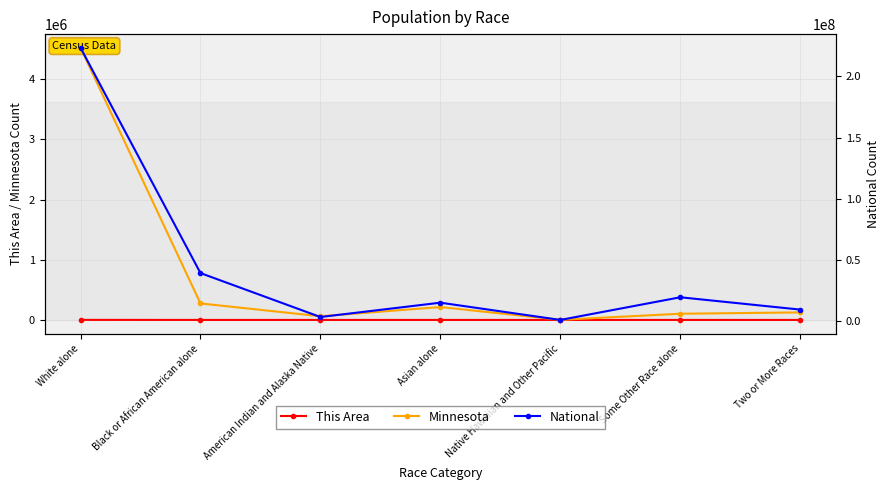

The This Area series shows 498 at White alone. True or false?

False